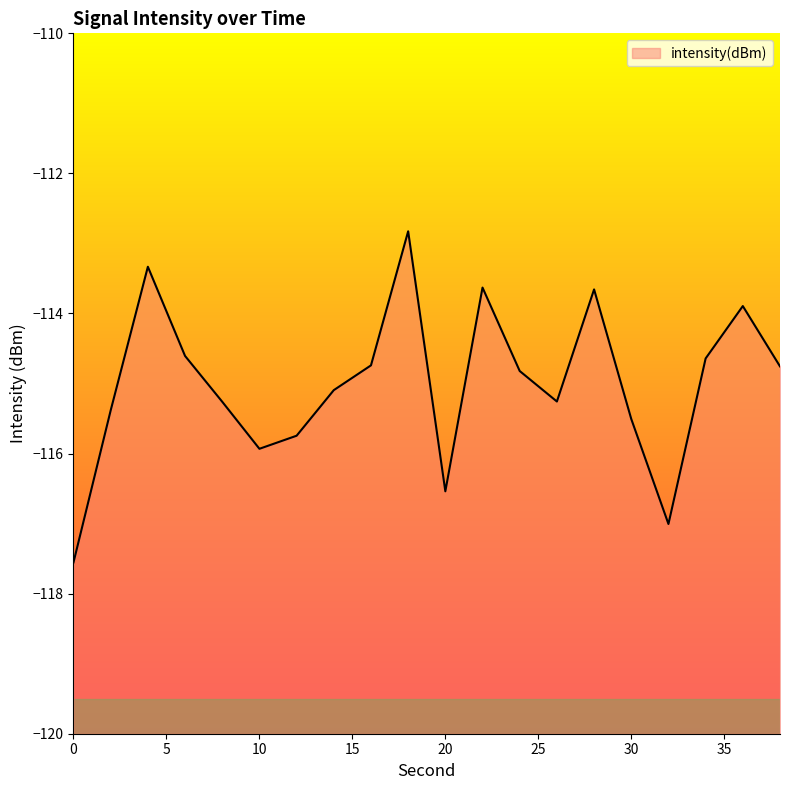

How many lines are shown in the chart?

1